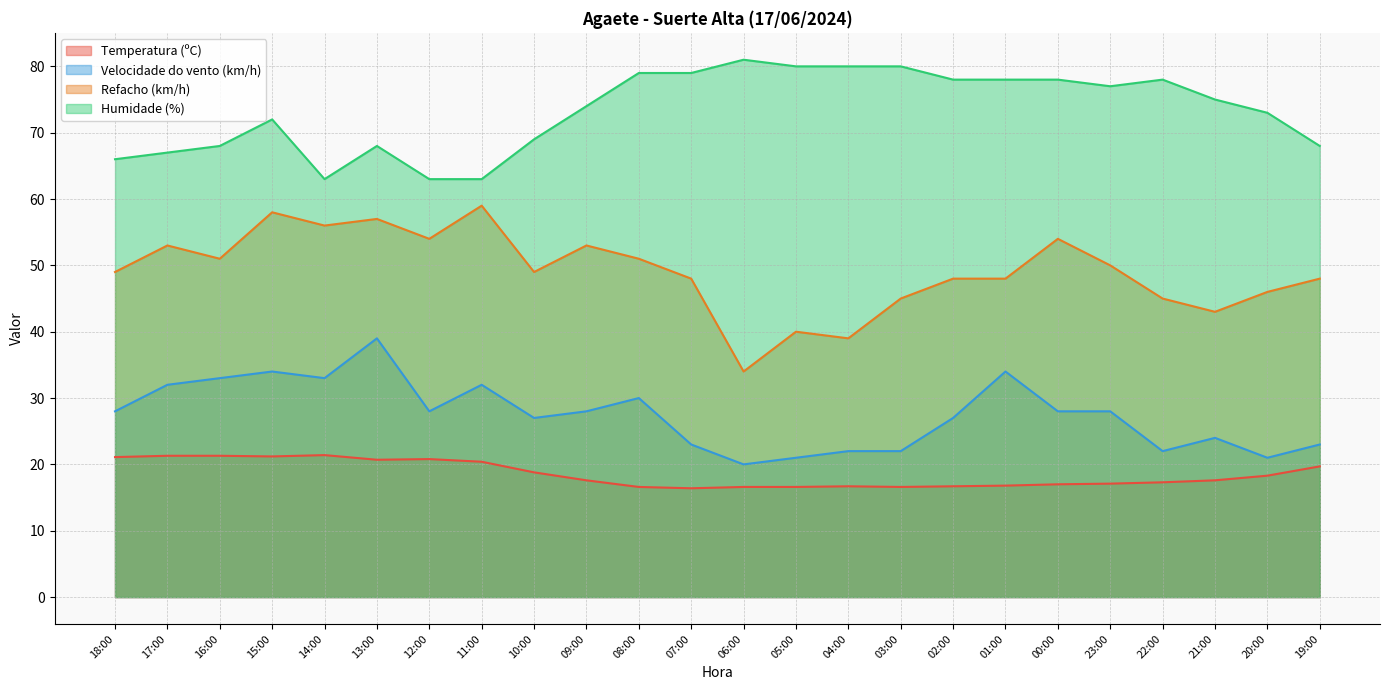

How many lines are shown in the chart?

4